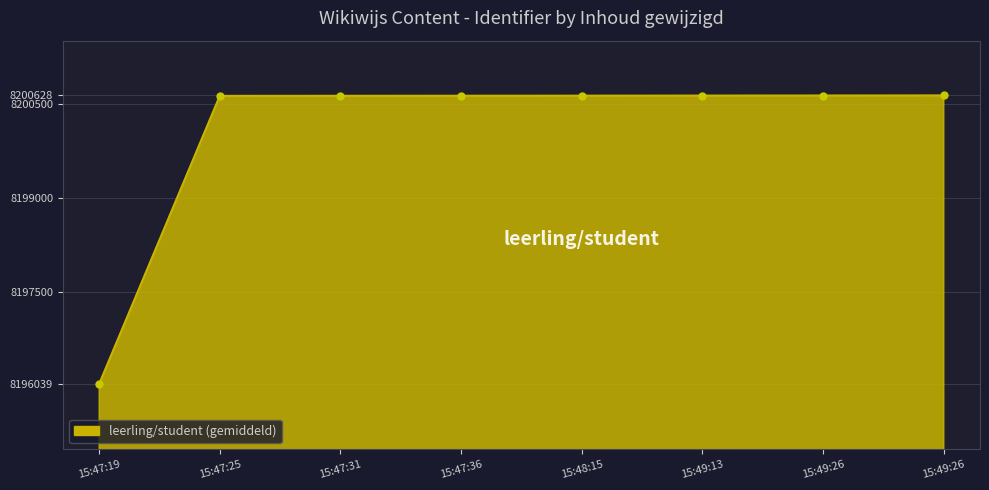

What is the label of the 4th point from the right?

15:48:15